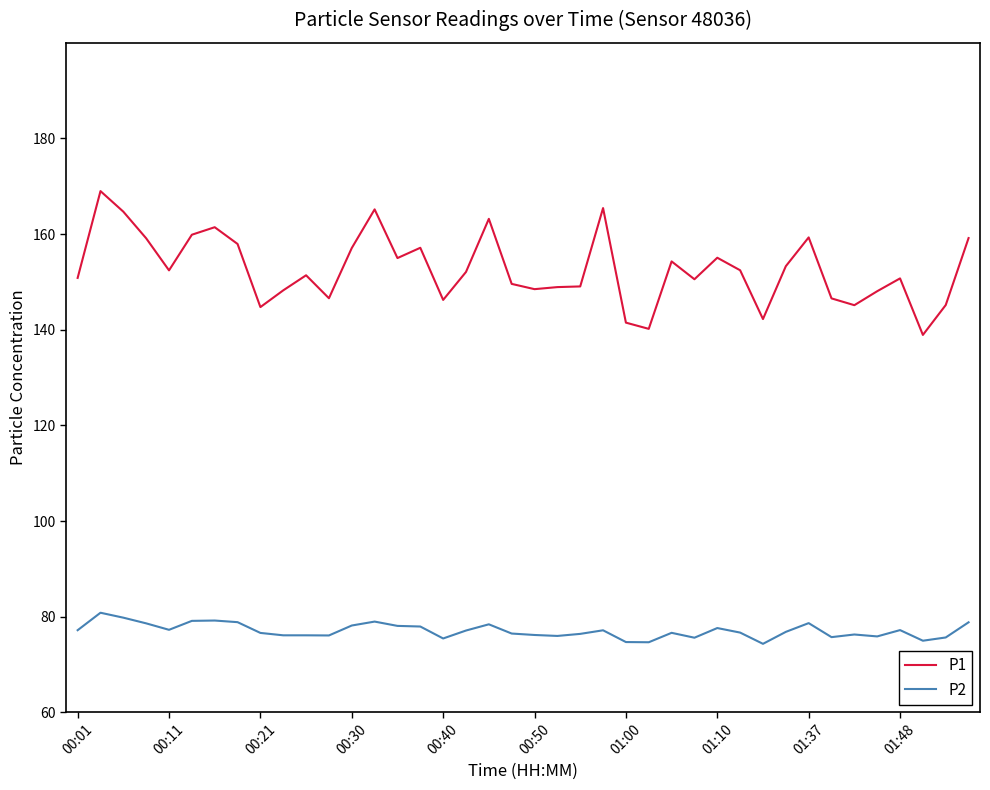

True or false: P2 and P1 intersect in this chart.

False